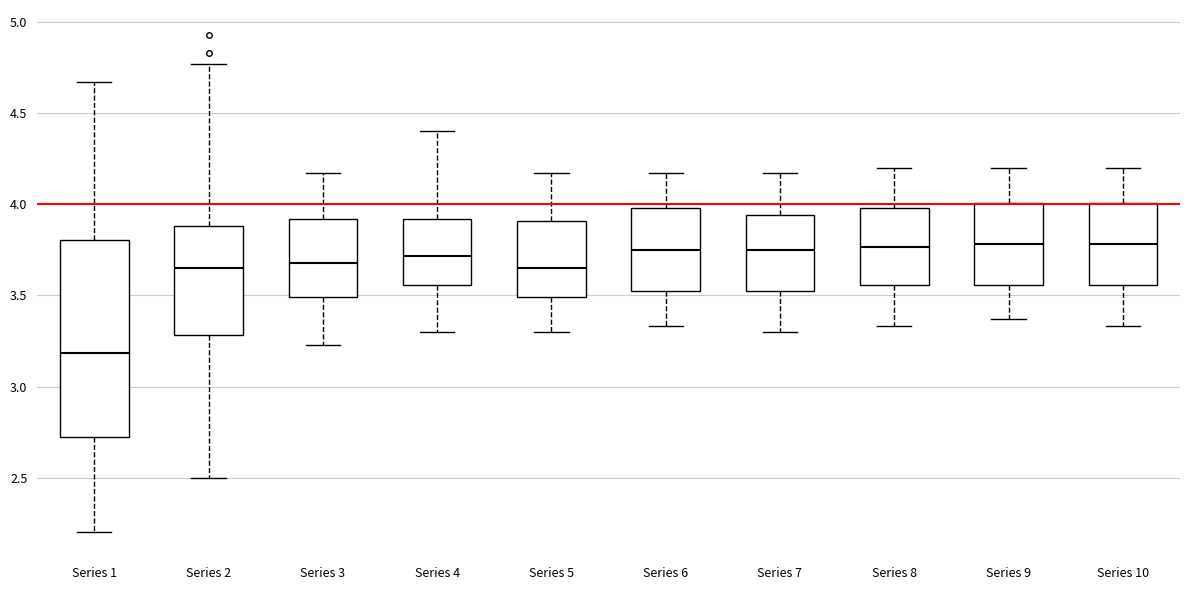

Where is the upper edge of the box for Series 1 on the y-axis? The values are not printed on the chart, so give them approximately, as read against the axis.

3.80